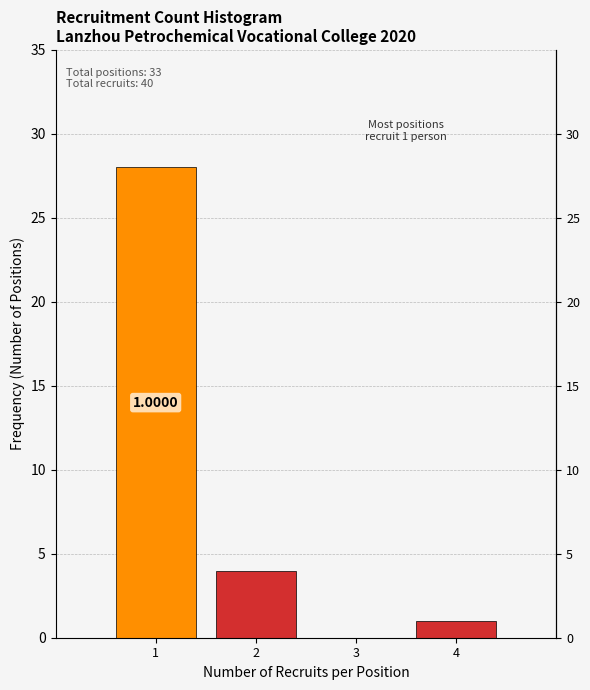

What is the sum of all values?

33